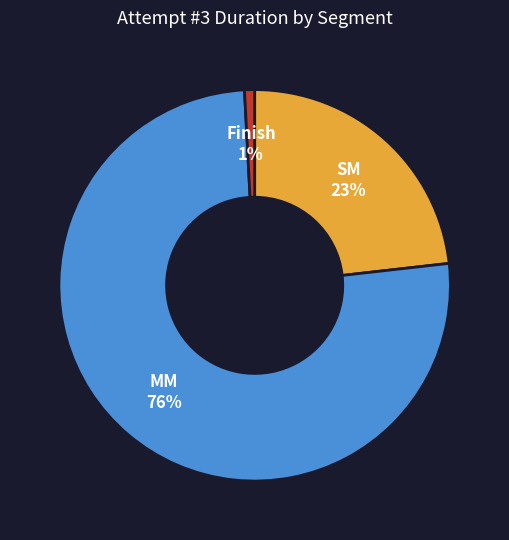

To the nearest percent, what is the difference between the largest and smallest slice percentages?

75%